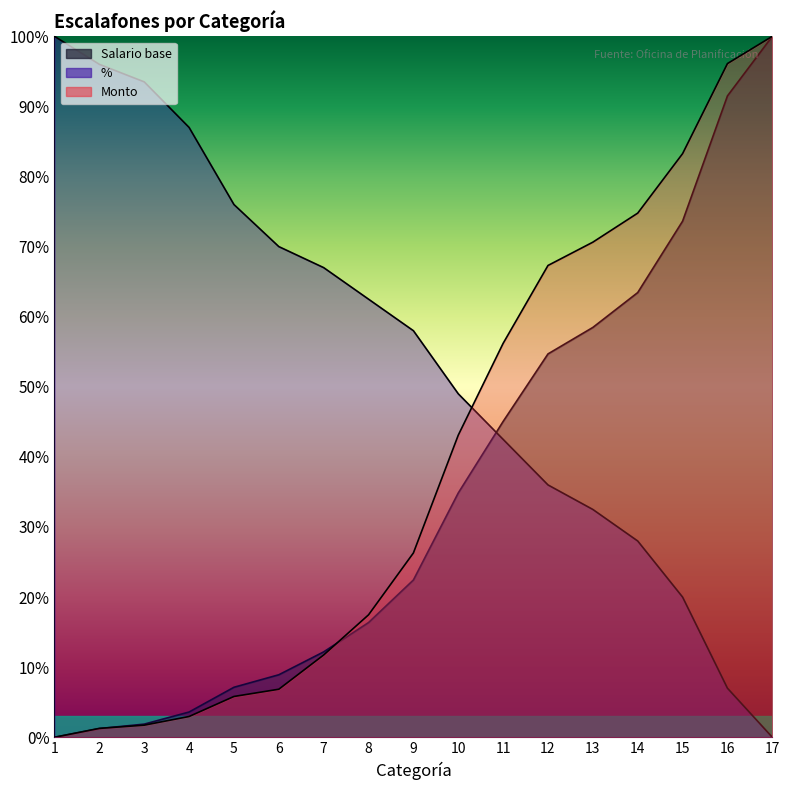

Reading left to right, transcribe all the data shown in this chart.

Salario base: 0.0	0.0	0.0	0.0	0.1	0.1	0.1	0.2	0.2	0.3	0.5	0.5	0.6	0.6	0.7	0.9	1.0
%: 1.0	1.0	0.9	0.9	0.8	0.7	0.7	0.6	0.6	0.5	0.4	0.4	0.3	0.3	0.2	0.1	0.0
Monto: 0.0	0.0	0.0	0.0	0.1	0.1	0.1	0.2	0.3	0.4	0.6	0.7	0.7	0.7	0.8	1.0	1.0